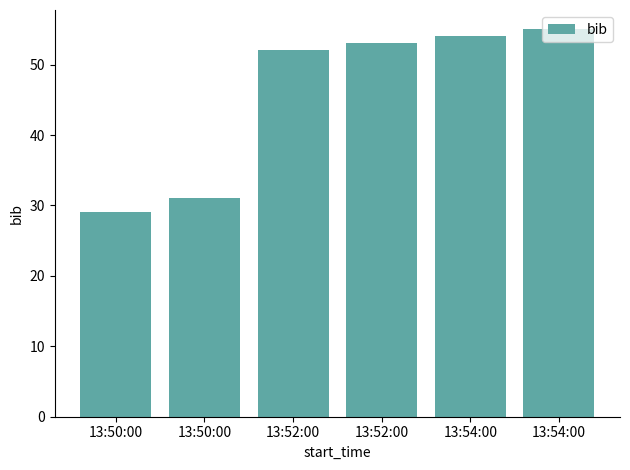

What is the maximum value shown in the chart?

55